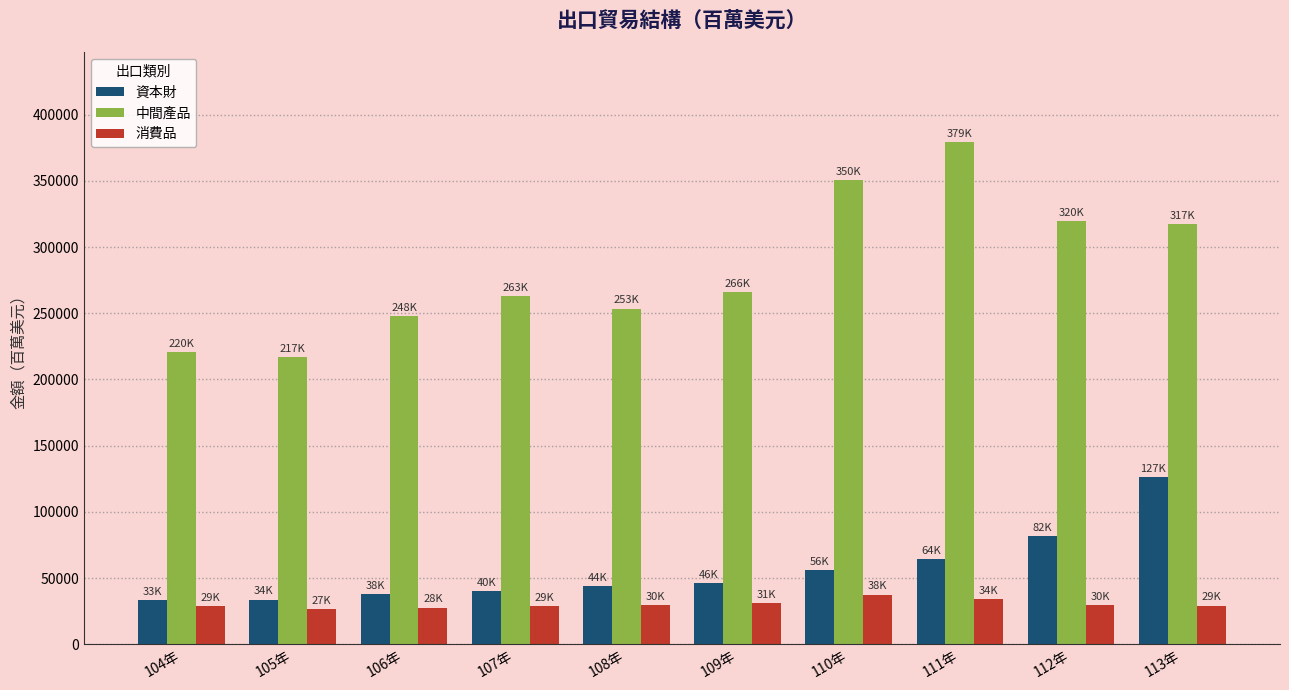

What is the difference between the maximum and minimum values in the 消費品 series?

10927.5